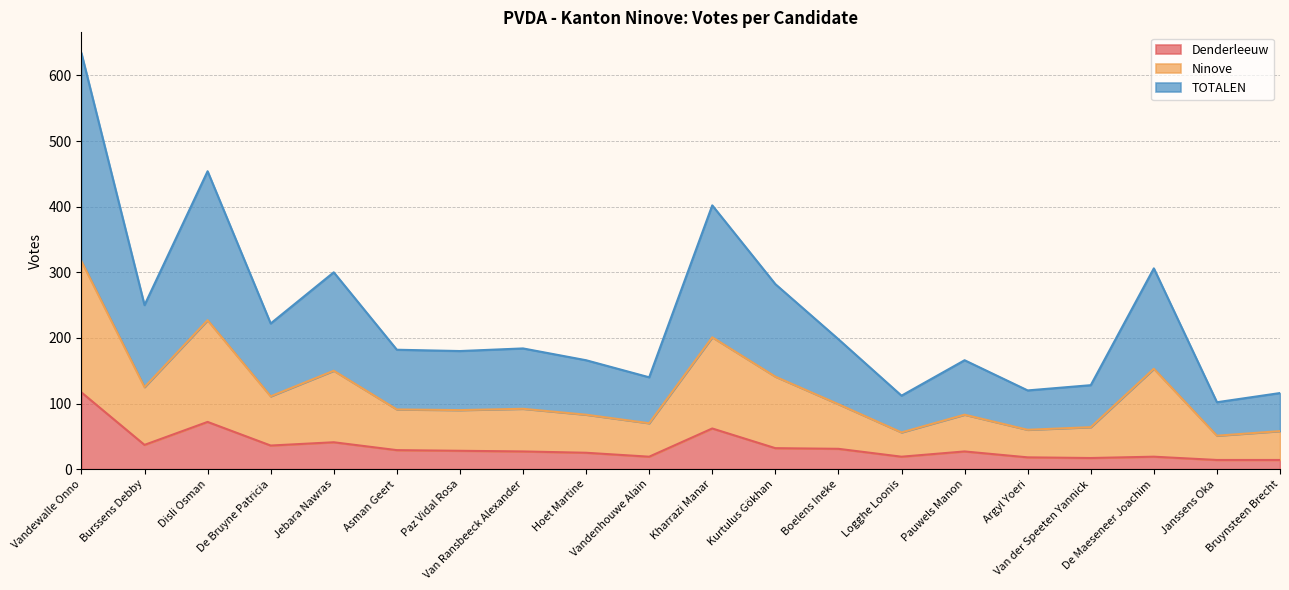

The Denderleeuw series shows 19 at Vandenhouwe Alain. True or false?

True